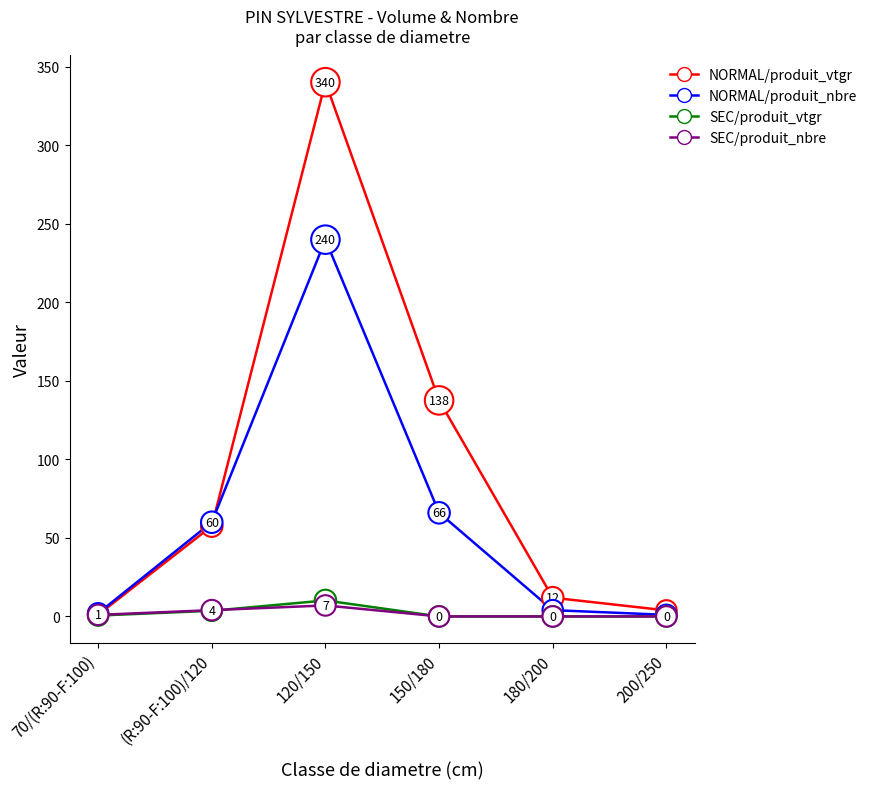

Does the chart display data point markers on the line(s)?

No